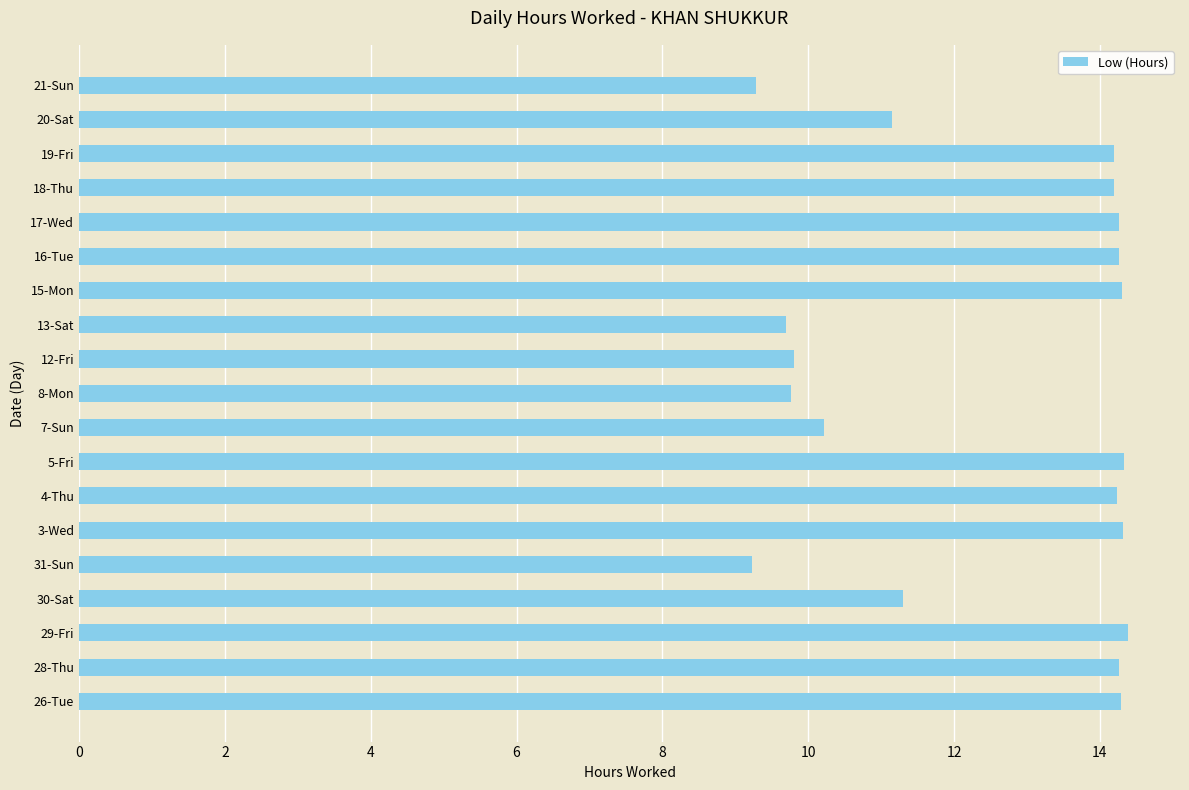

Are the bars grouped side by side (vs. stacked)?

No